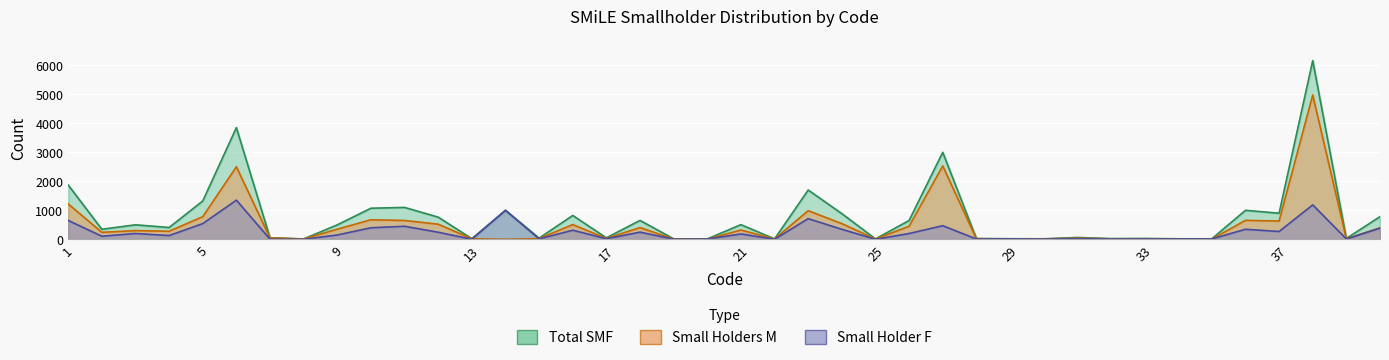

At which category does Small Holders M reach its first local peak?

3